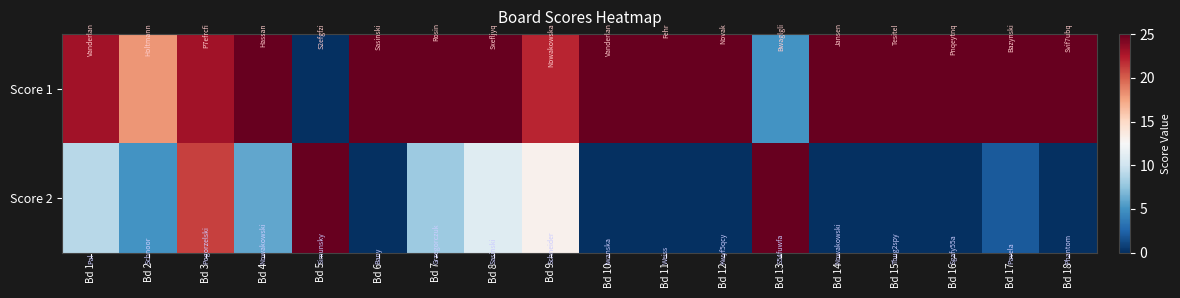

Which series has the largest total across all categories?

Score 1